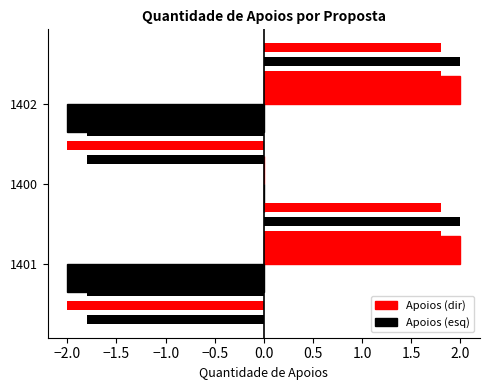

True or false: the data shows 1 at 1400.

False